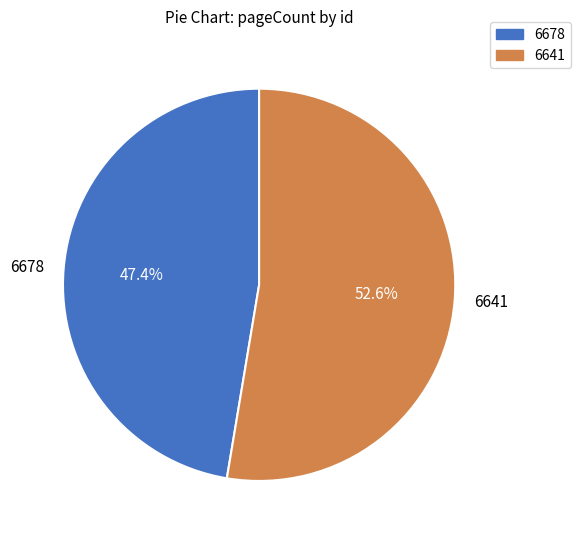

To the nearest percent, what is the combined percentage of 6678 and 6641?

100%